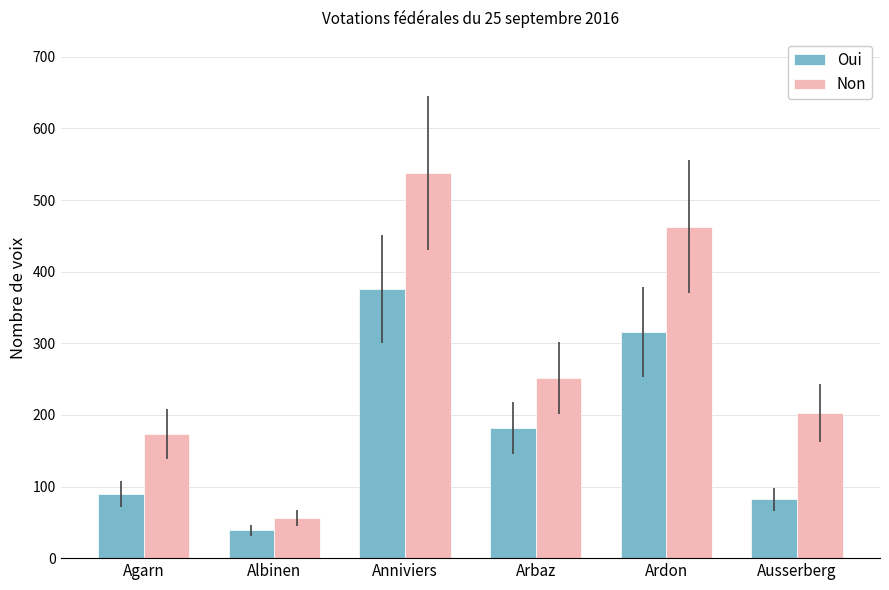

The Non series shows 203 at Ausserberg. True or false?

True